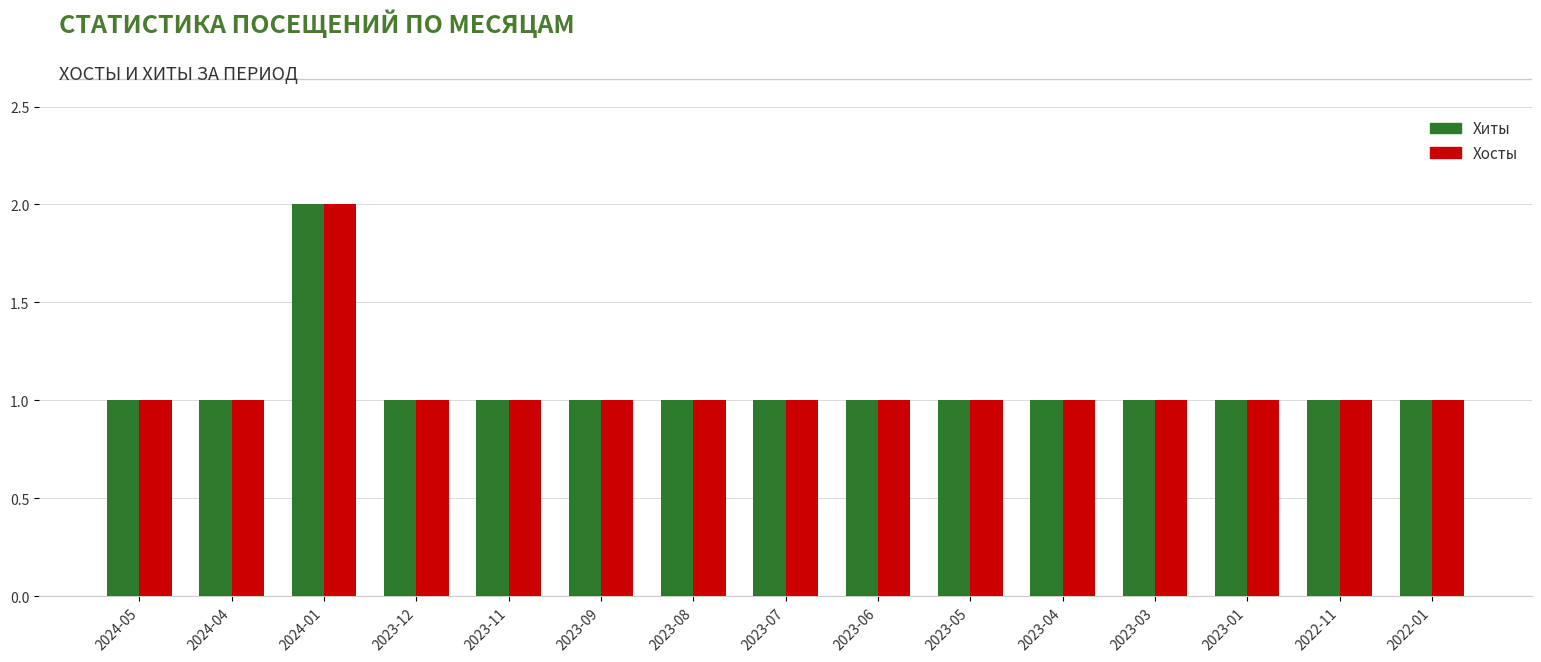

At which category is the sum across all series the highest?

2024-01